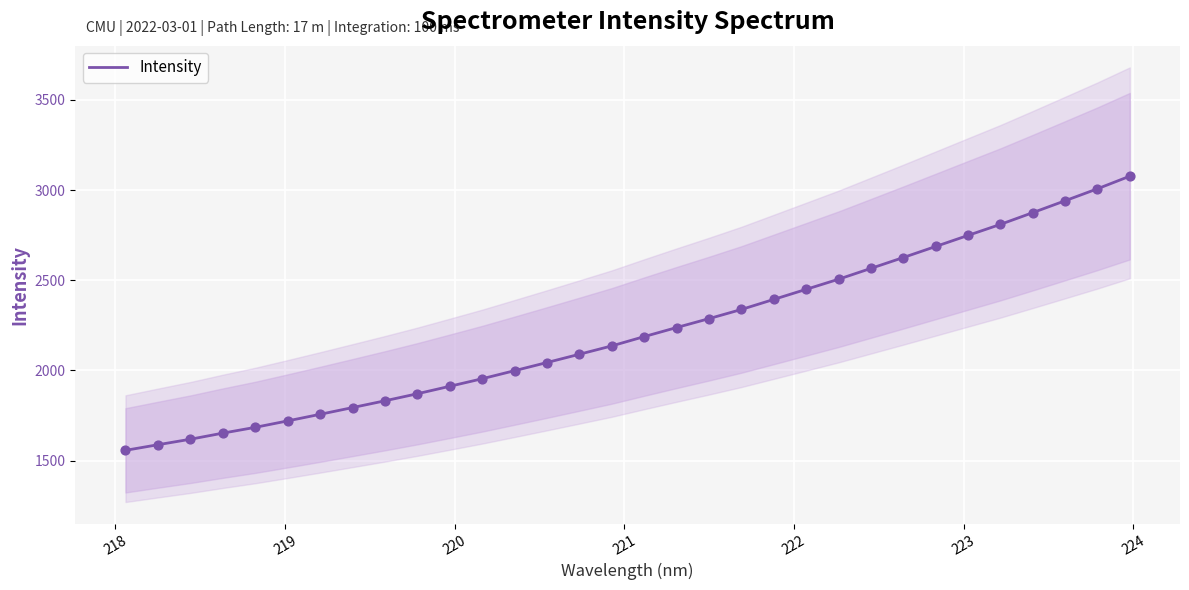

What is the minimum value for Intensity?

1557.2